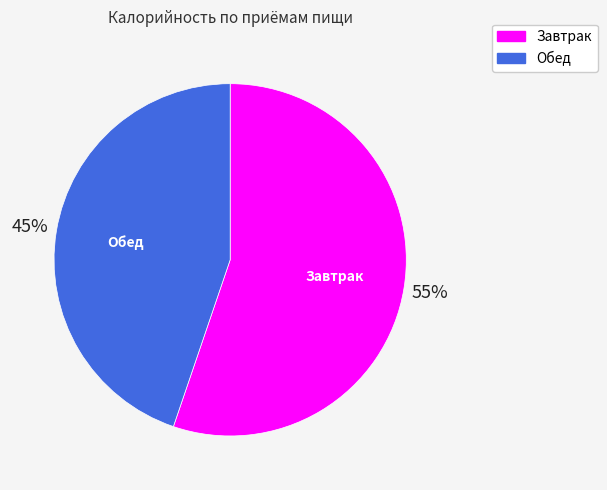

Does Обед account for over 50% of the chart?

No